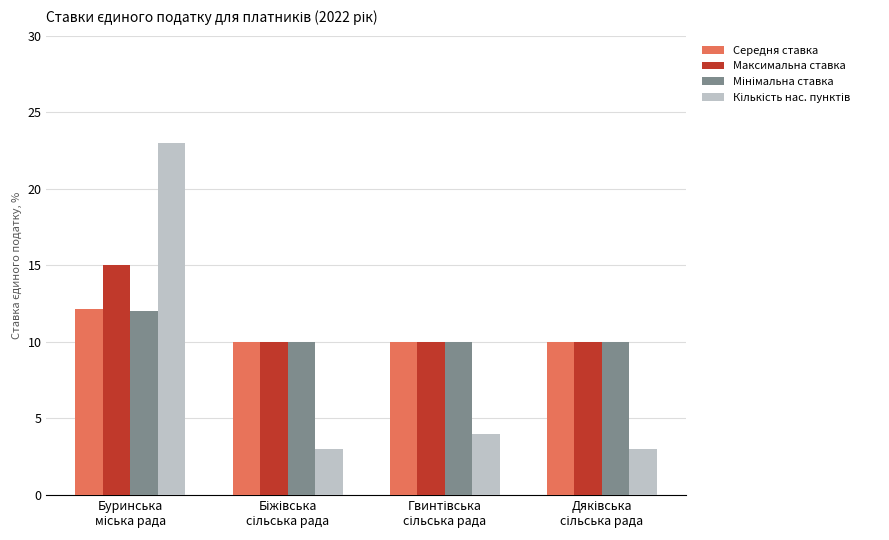

What is the greatest value displayed?

23.0